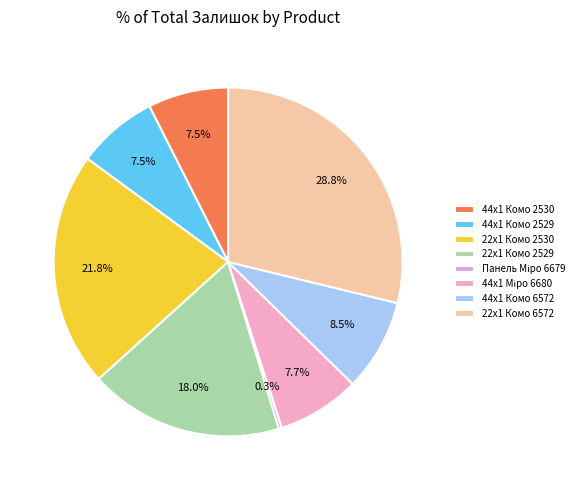

Which slice is the largest?

22x1 Комо 6572